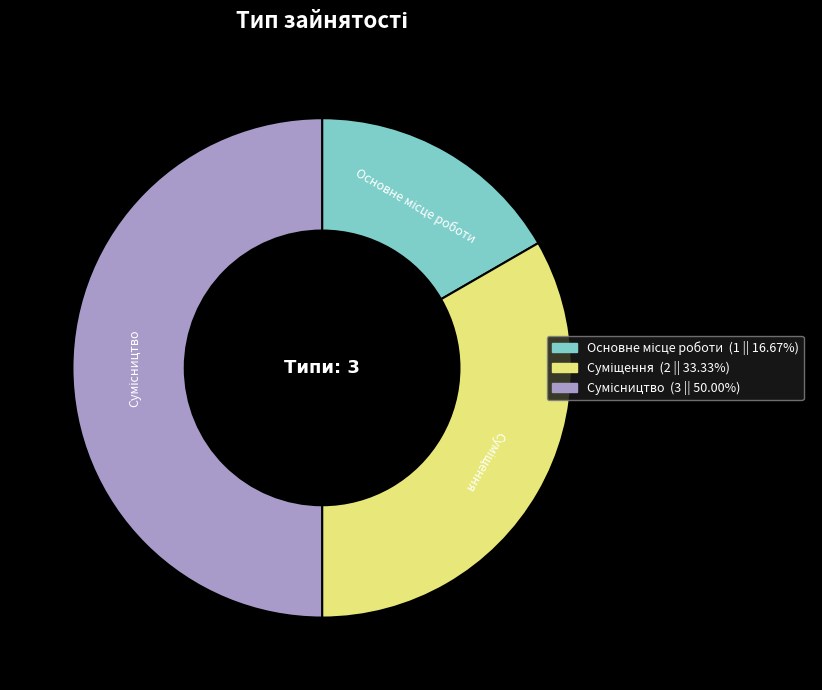

Count the number of slices in the pie.

3